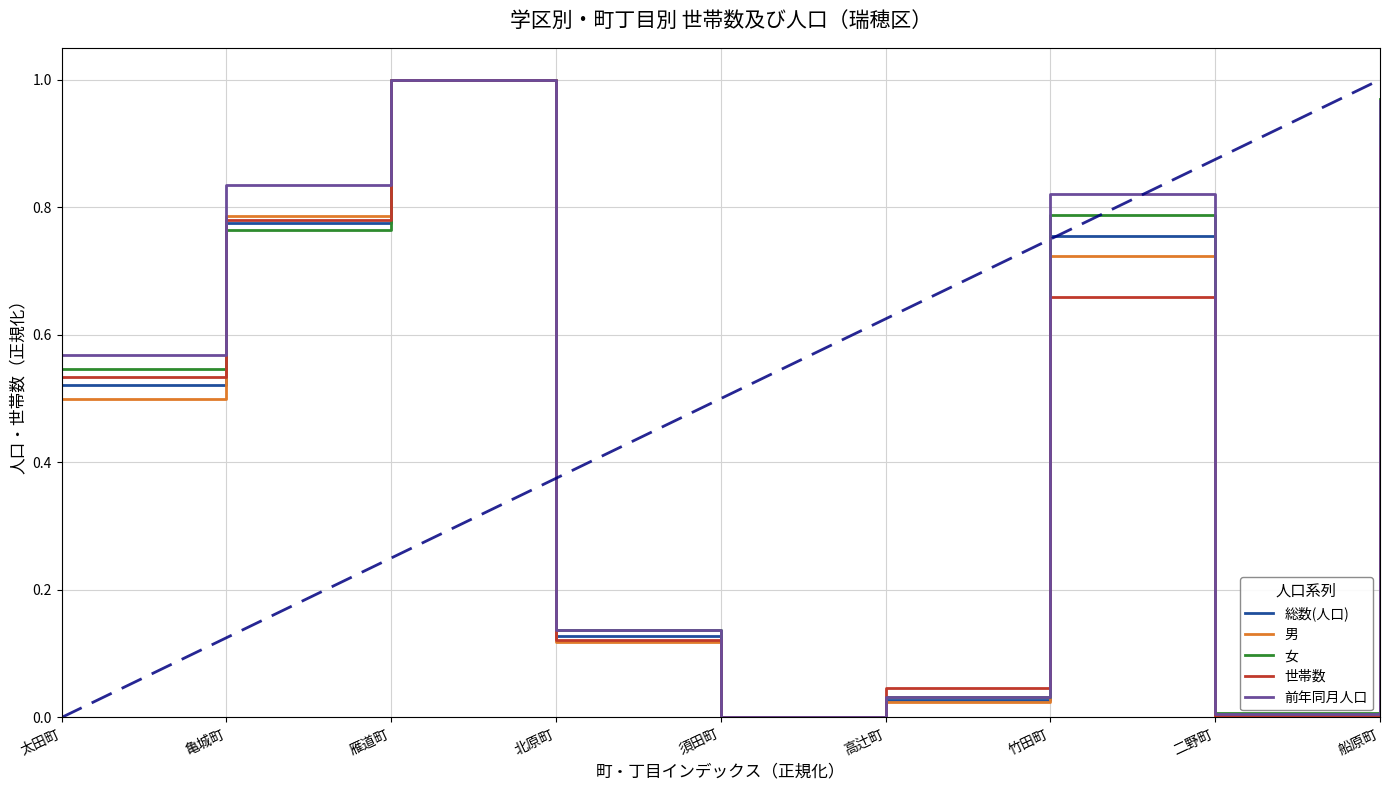

True or false: 男 has a value of 0.2 at 北原町.

False